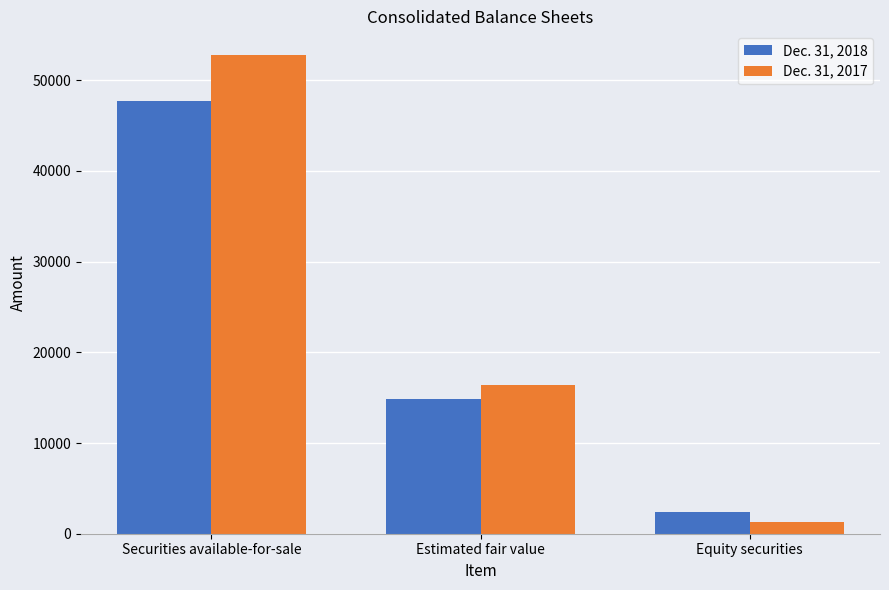

Rank the series by their maximum value, from highest to lowest.

Dec. 31, 2017, Dec. 31, 2018